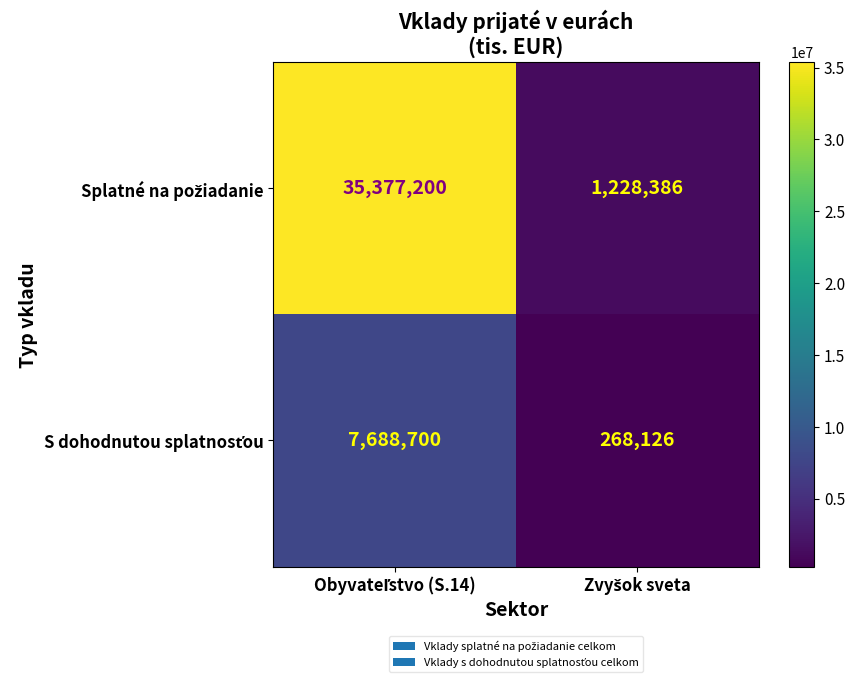

What is the greatest value displayed?

35377200